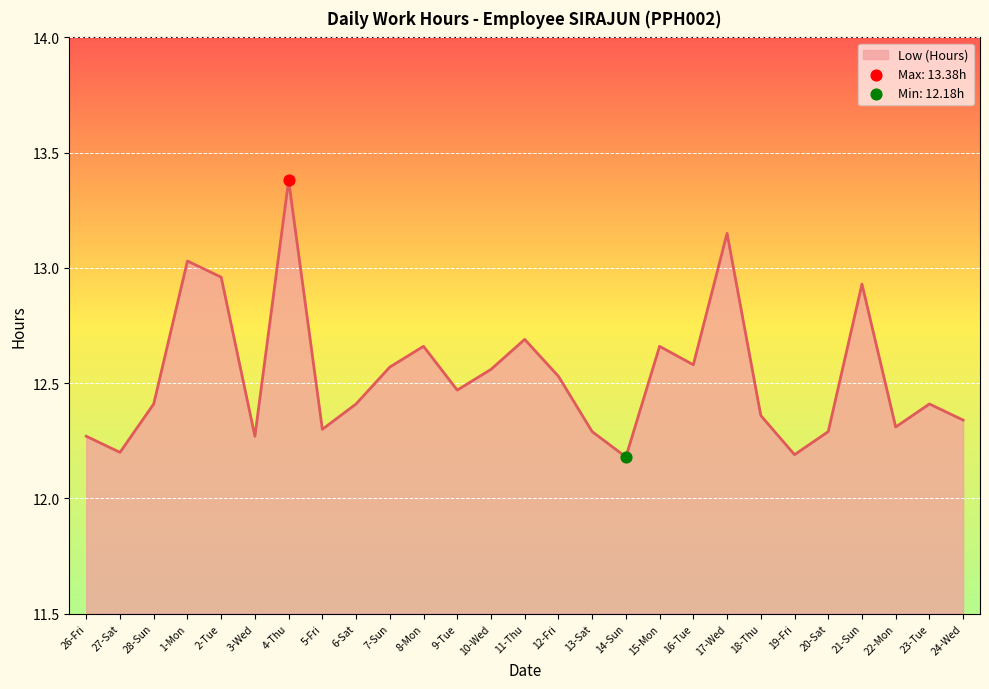

Which has a higher value, 3-Wed or 28-Sun?

28-Sun